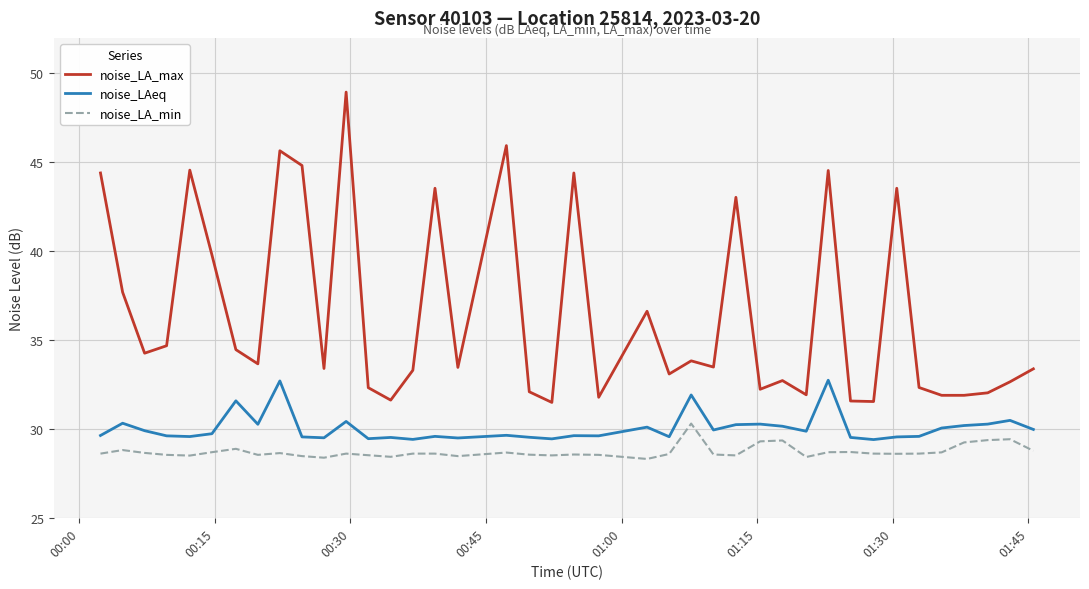

What is the sum of all noise_LA_min values?

1148.8